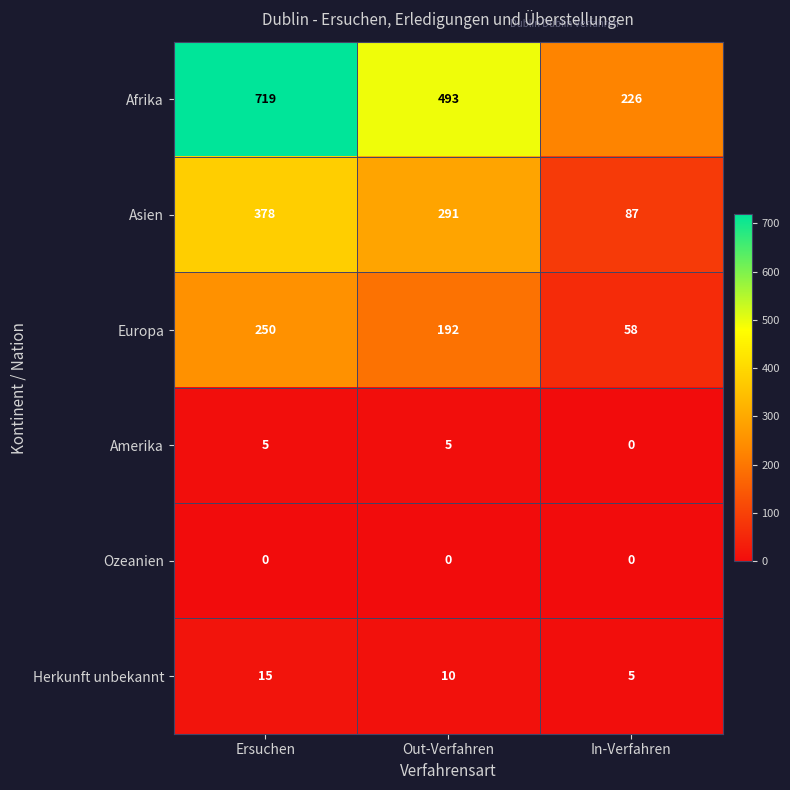

Reading left to right, extract all data points from this chart.

Afrika: 719	493	226
Asien: 378	291	87
Europa: 250	192	58
Amerika: 5	5	0
Ozeanien: 0	0	0
Herkunft unbekannt: 15	10	5